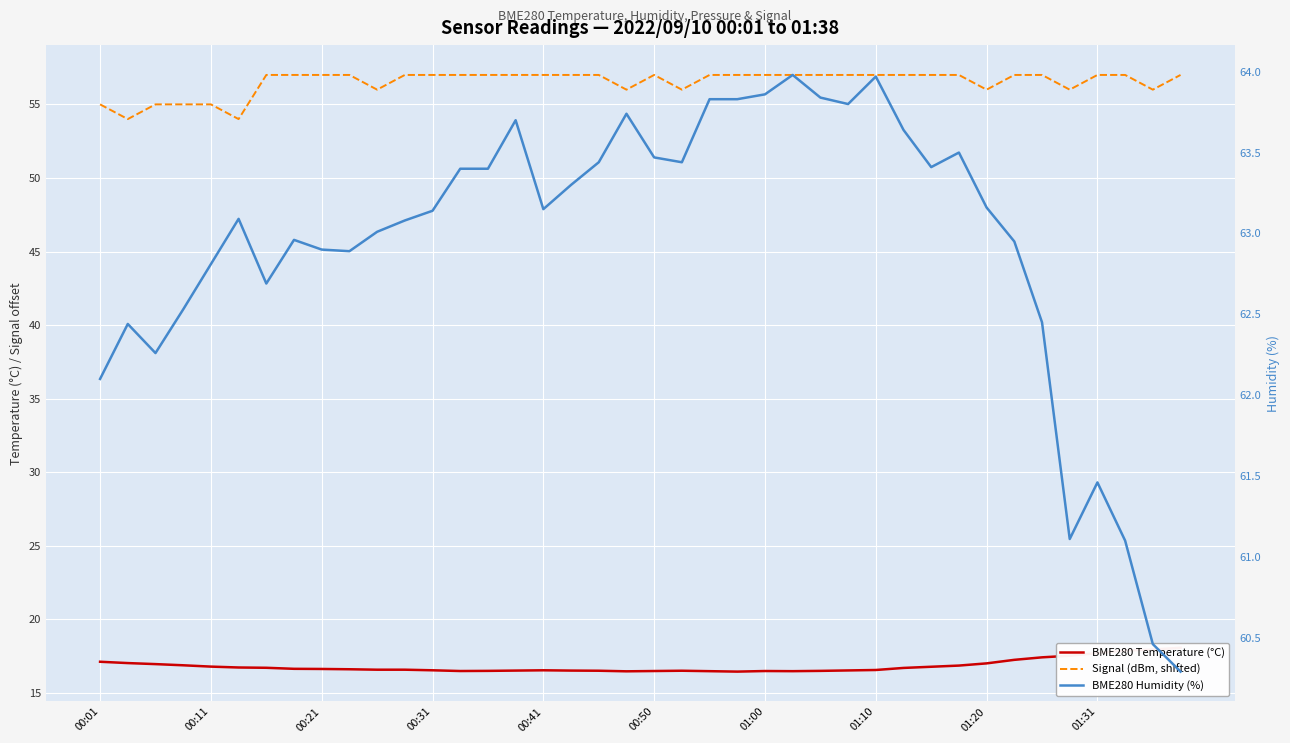

At 39, list the series in order from largest to smallest.

BME280 Humidity (%), Signal (dBm, shifted), BME280 Temperature (°C)